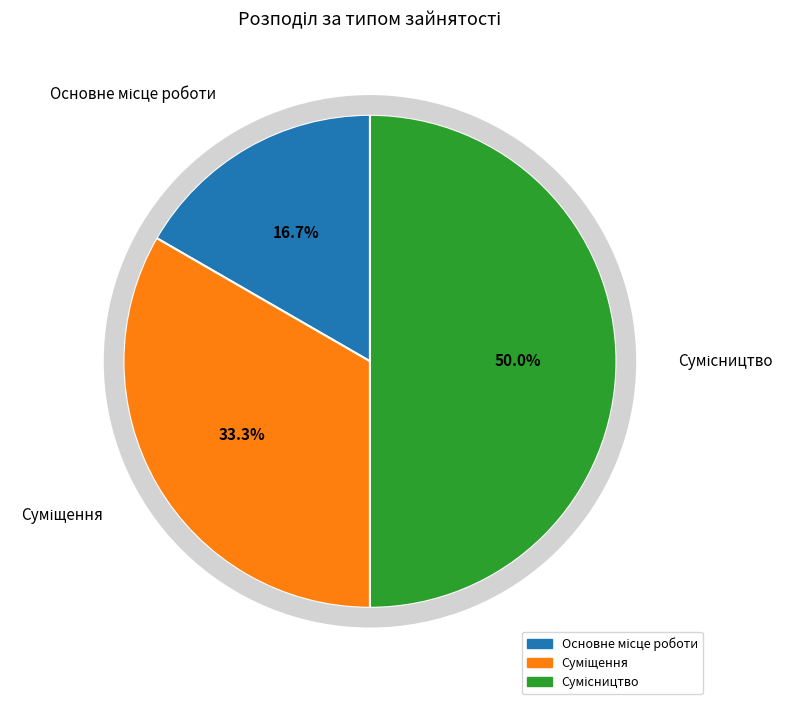

Does Основне місце роботи represent more than half of the total?

No